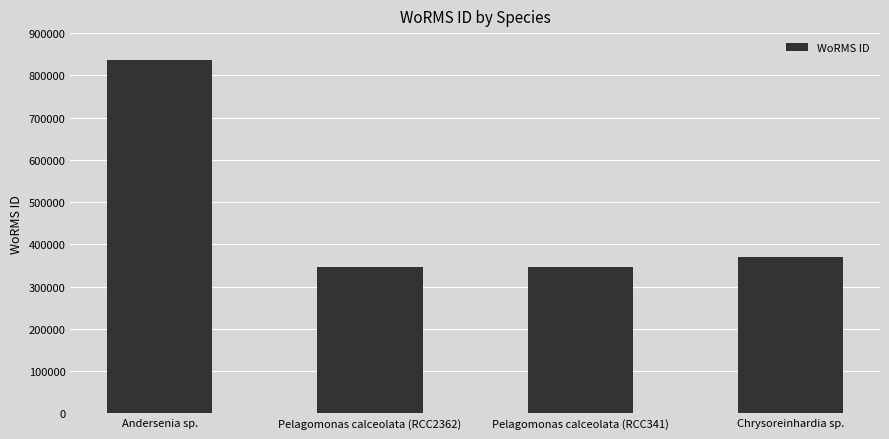

What is the label of the 4th bar from the left?

Chrysoreinhardia sp.